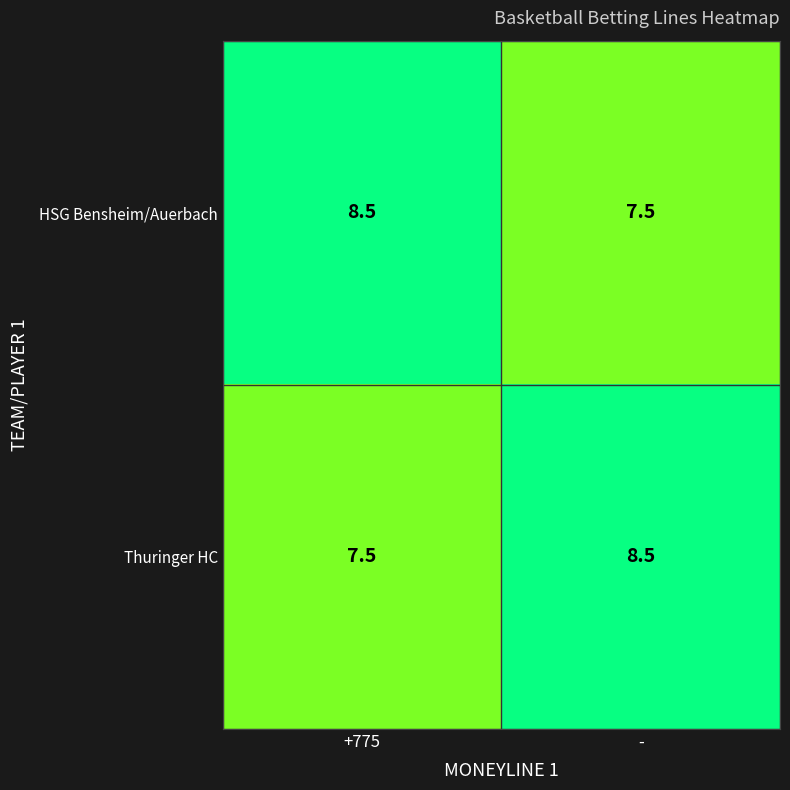

Is it true that Thuringer HC equals 8.5 at -?

True